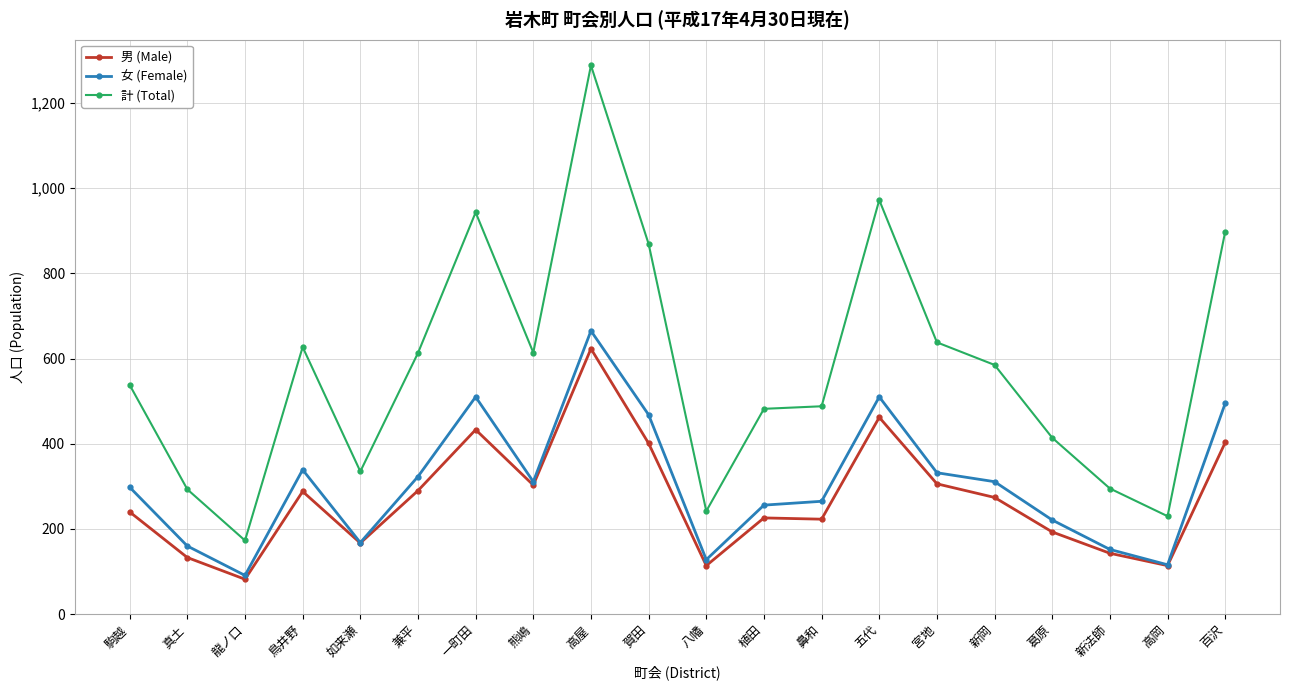

What is the maximum value shown in the chart?

1288